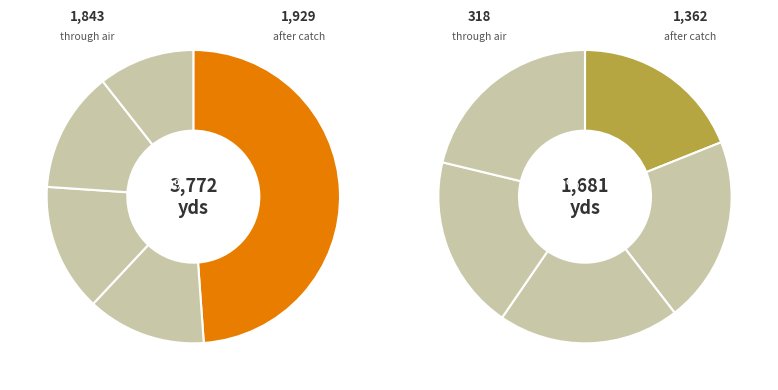

Does 9 represent more than half of the total?

No